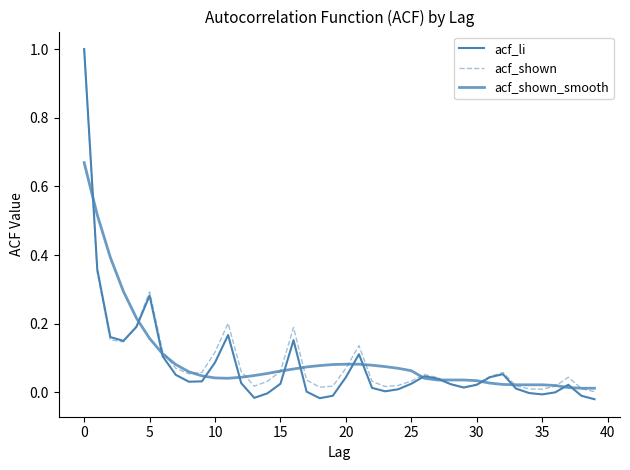

At how many categories does at least one series exceed 0?

40